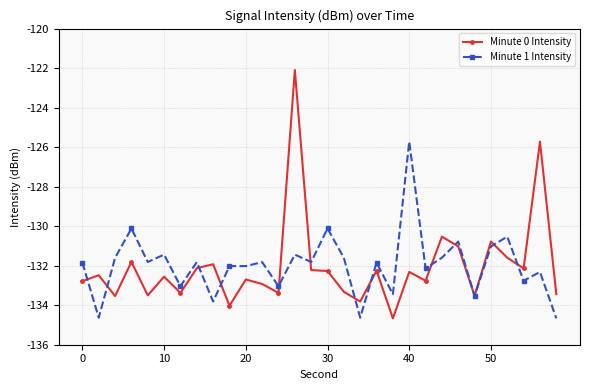

What is the maximum value for Minute 1 Intensity?

-125.7